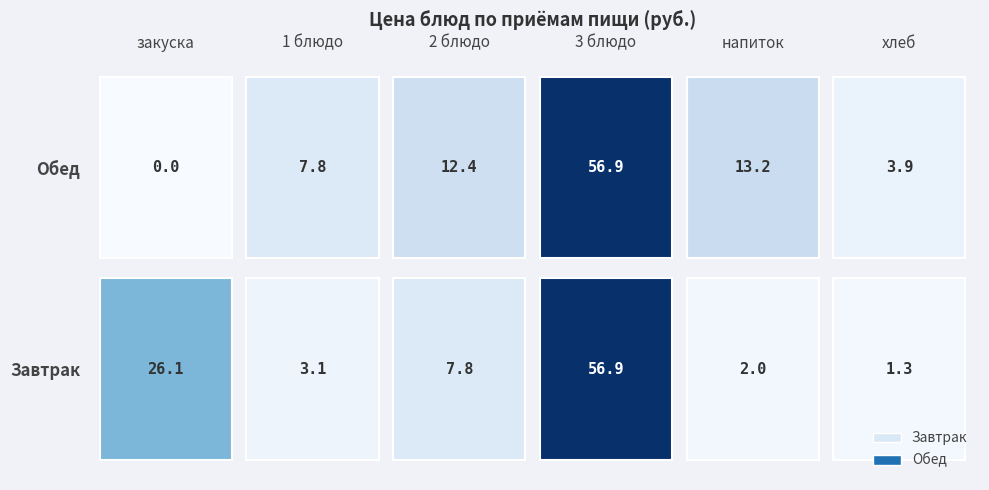

How many values in the Завтрак series exceed 7?

3